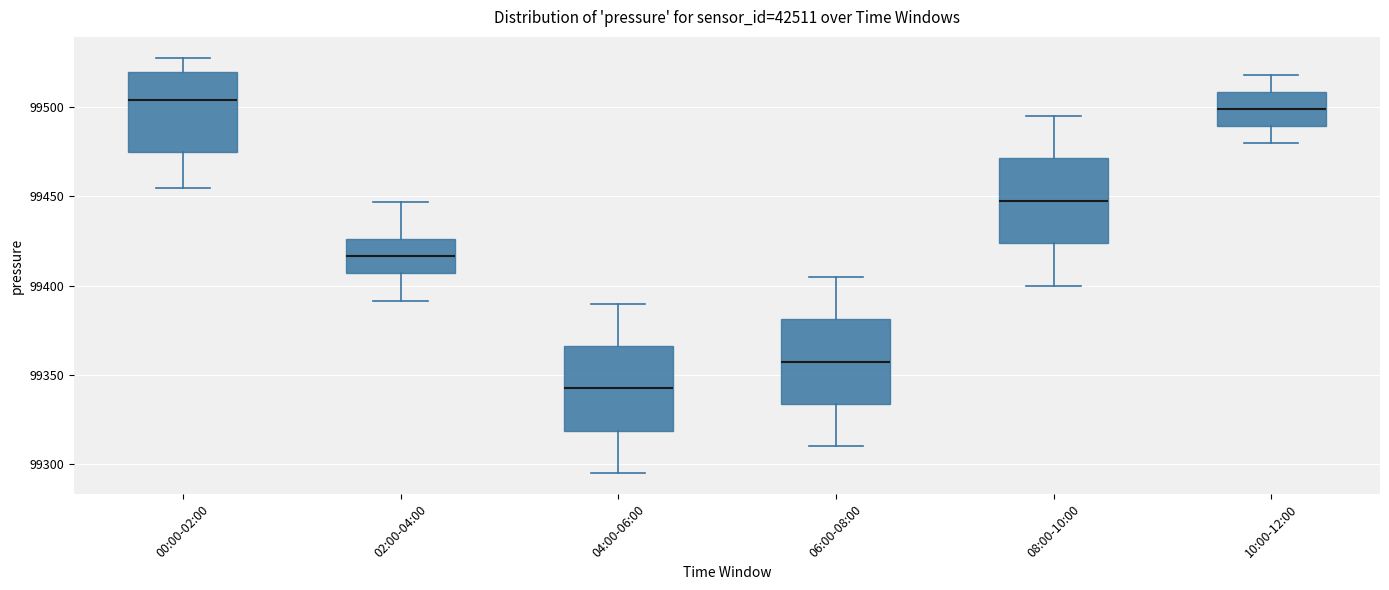

Where is the lower edge of the box for 04:00-06:00 on the y-axis? The values are not printed on the chart, so give them approximately, as read against the axis.

99320